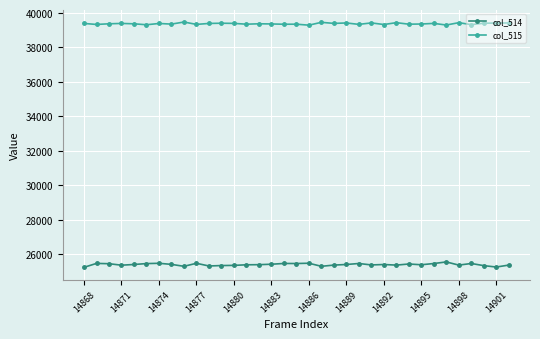

True or false: col_515 and col_514 cross at least once.

False